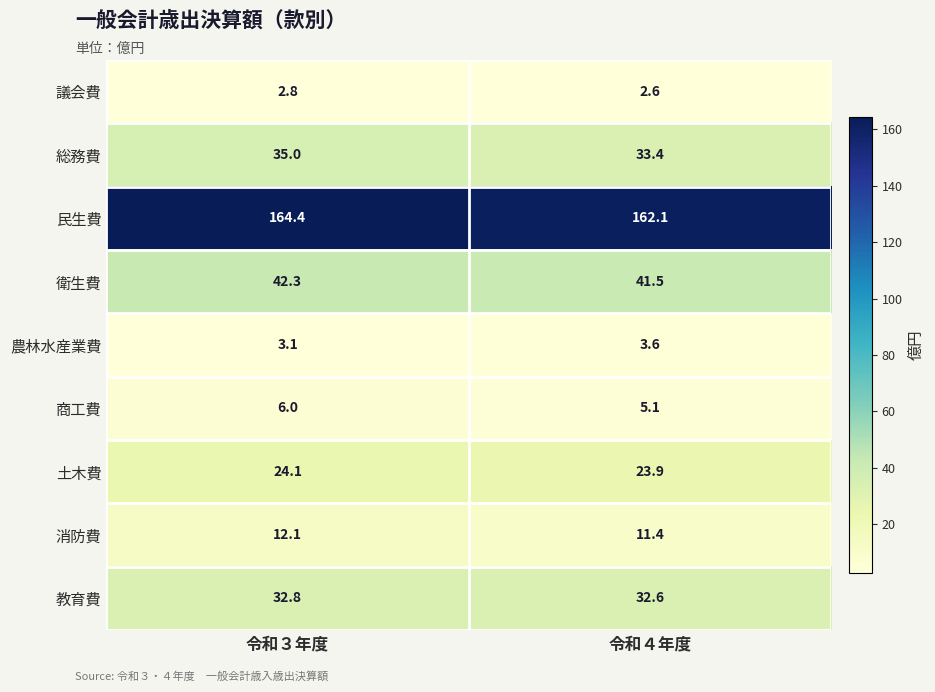

What is the sum of the 民生費 values at 令和４年度 and 令和３年度?

326.5